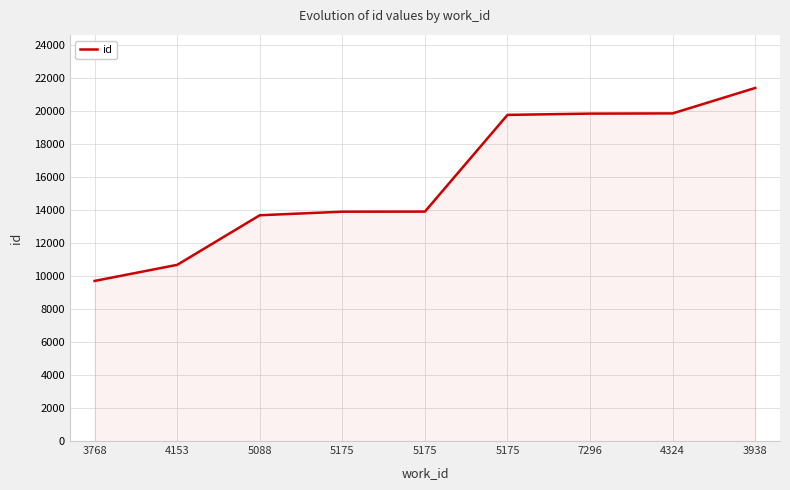

What is the value of the 4th point from the left?

13915